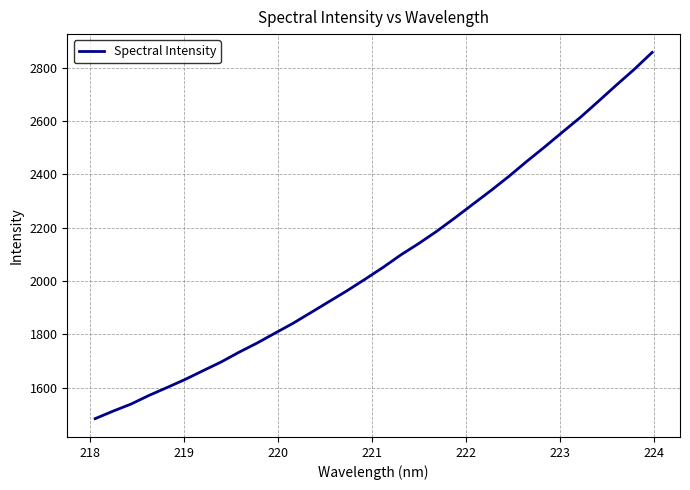

What is the difference between the maximum and minimum values?

1373.2